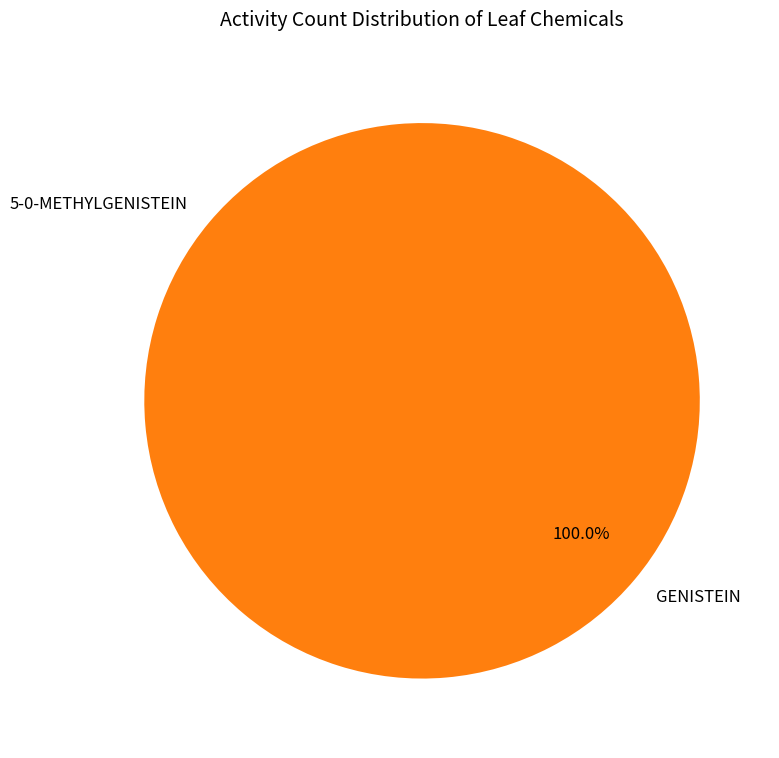

Which category has the biggest portion of the pie?

GENISTEIN